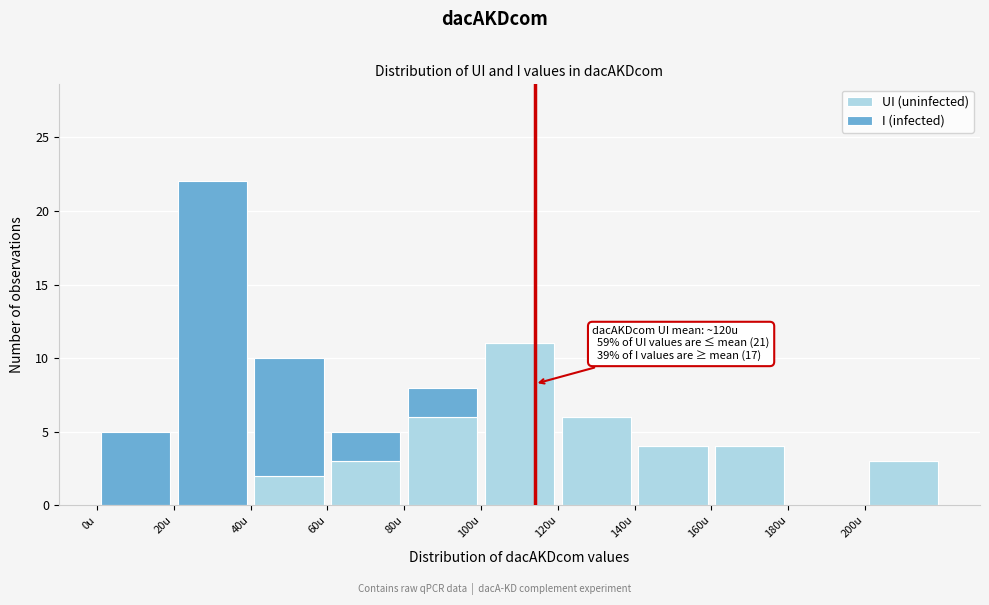

Which range on the x-axis has the tallest stacked bar (by total height)?

20 to 40